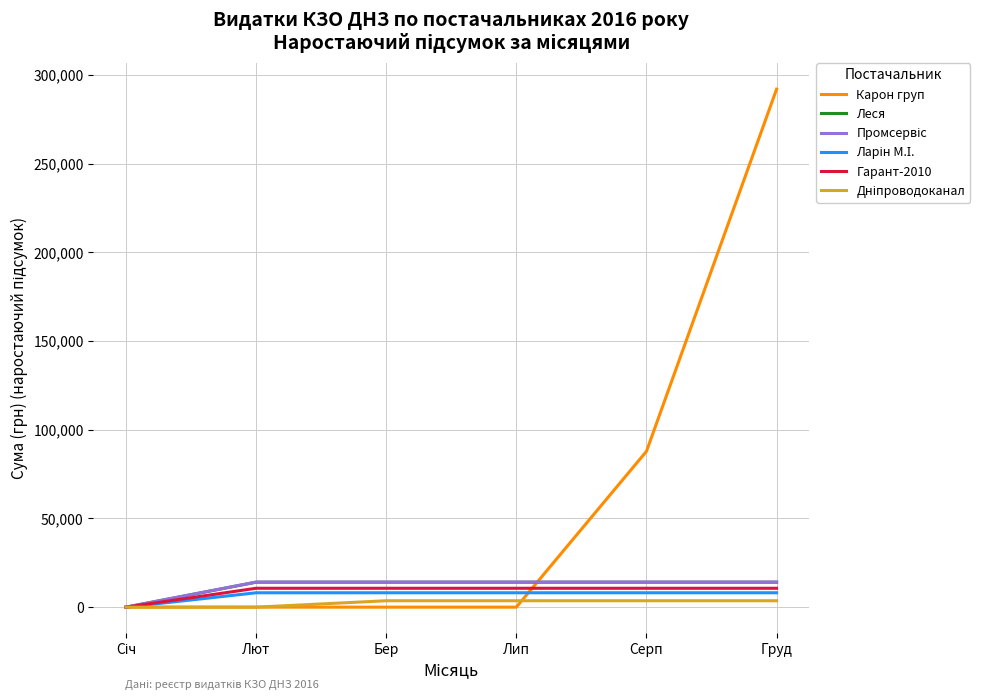

Which series has the widest spread of values?

Карон груп